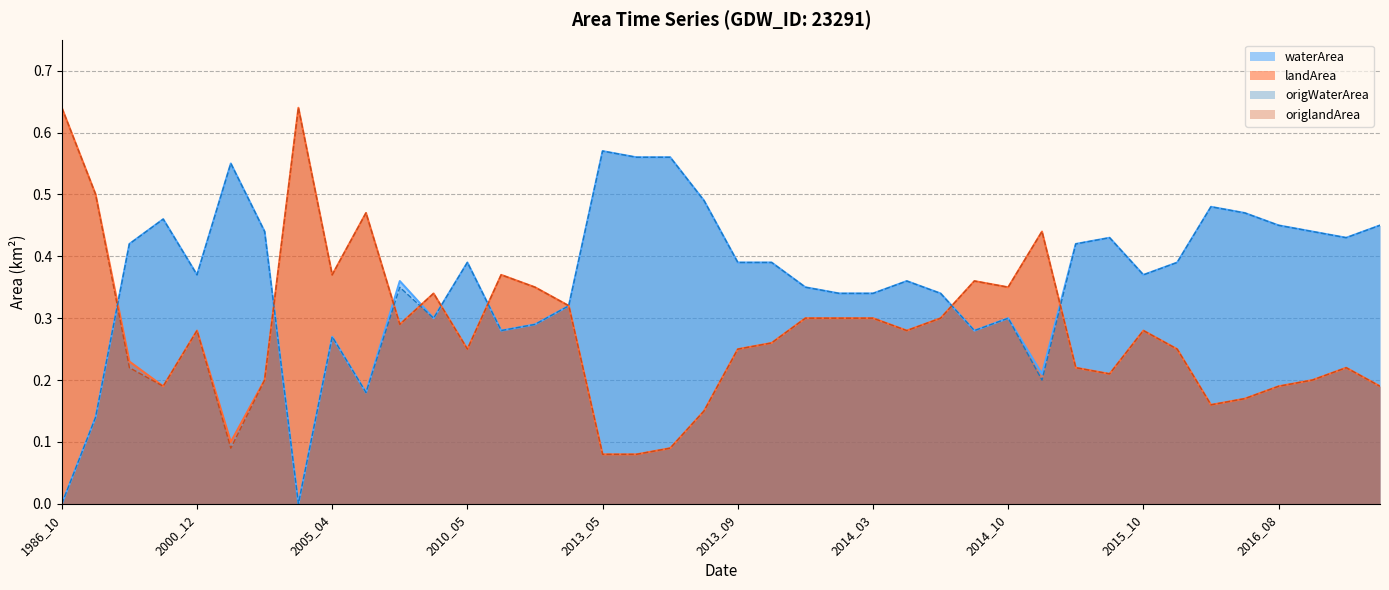

How many lines are shown in the chart?

4